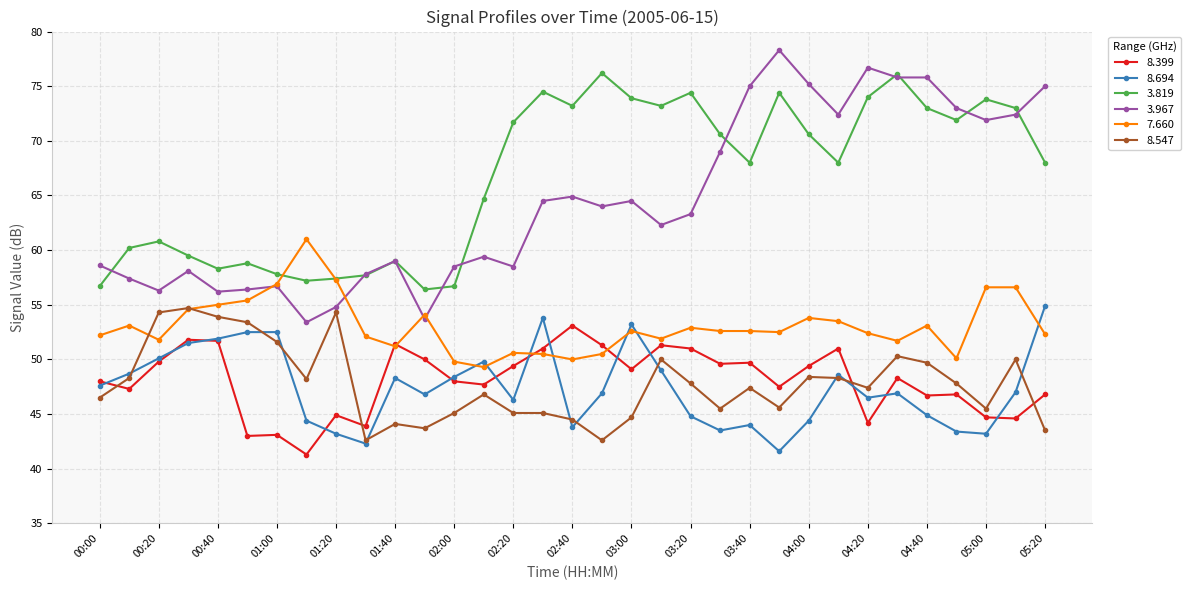

Which series has the widest spread of values?

3.967